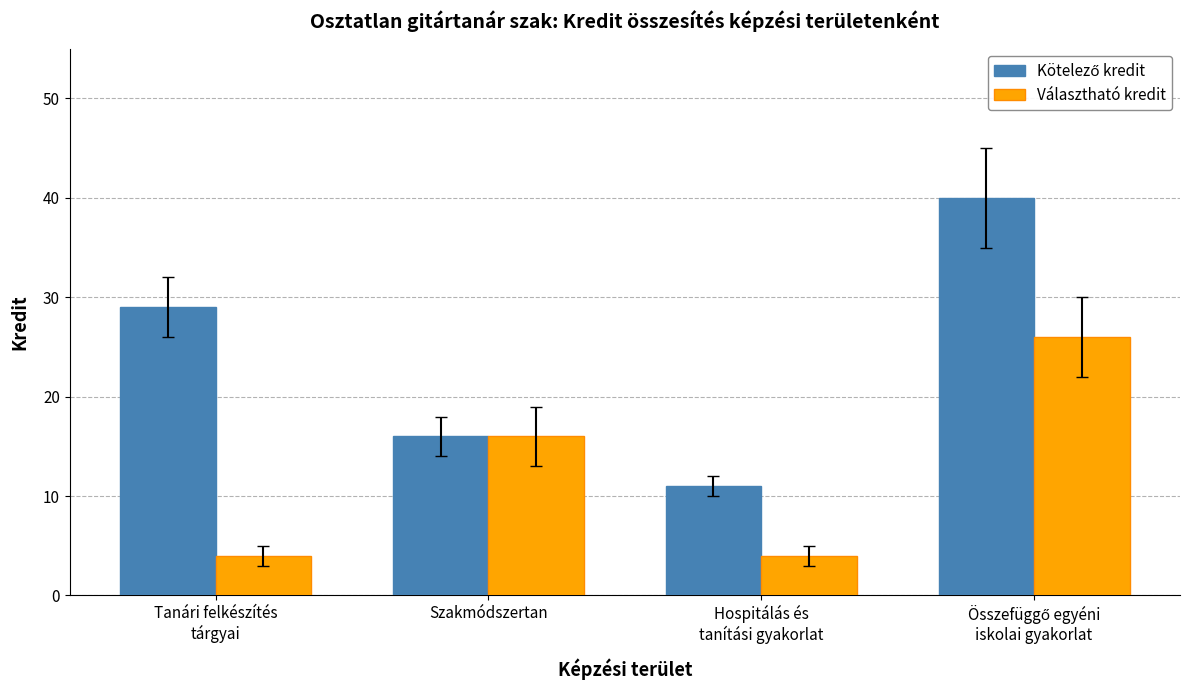

Is it true that Választható kredit equals 16 at Szakmódszertan?

True